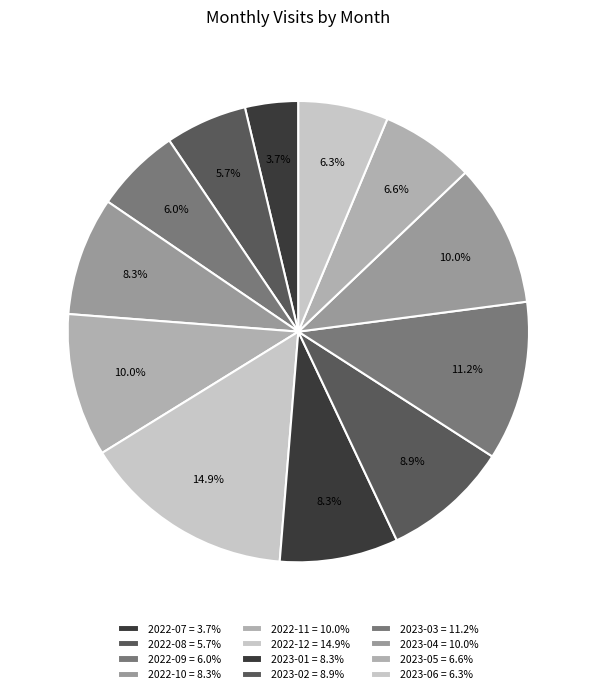

Count the number of slices in the pie.

12